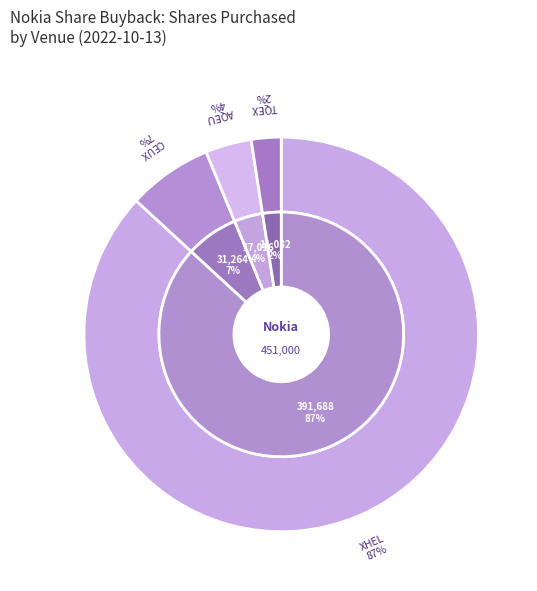

Is there a majority slice in this chart?

Yes